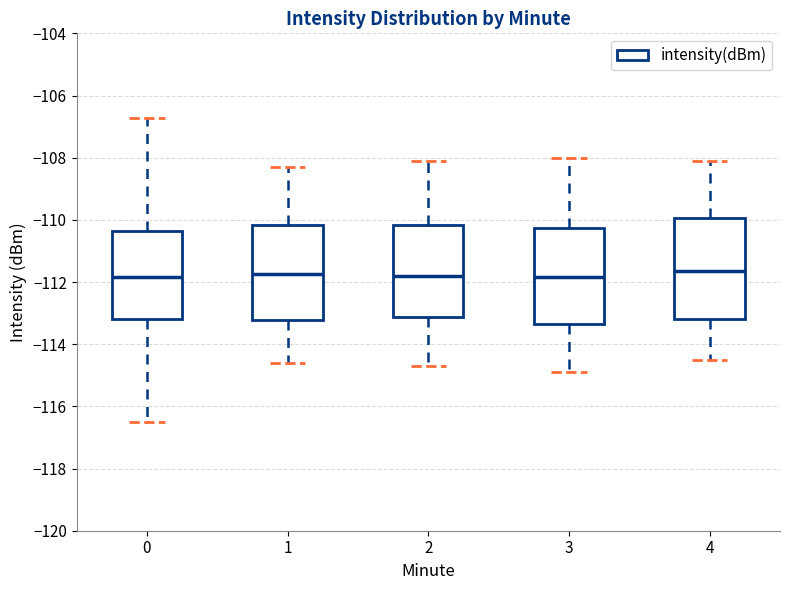

Reading left to right, transcribe this box plot: for each box, give where its median line is, the range the box spans, and where its two whiskers end, as read against the y-axis. The values are not printed on the chart, so give them approximately, as read against the axis.

0: median -111.8, box -113.2 to -110.4, whiskers -116.4 to -106.8
1: median -111.8, box -113.2 to -110.2, whiskers -114.6 to -108.2
2: median -111.8, box -113.2 to -110.2, whiskers -114.6 to -108.0
3: median -111.8, box -113.4 to -110.2, whiskers -114.8 to -108.0
4: median -111.6, box -113.2 to -110.0, whiskers -114.4 to -108.0